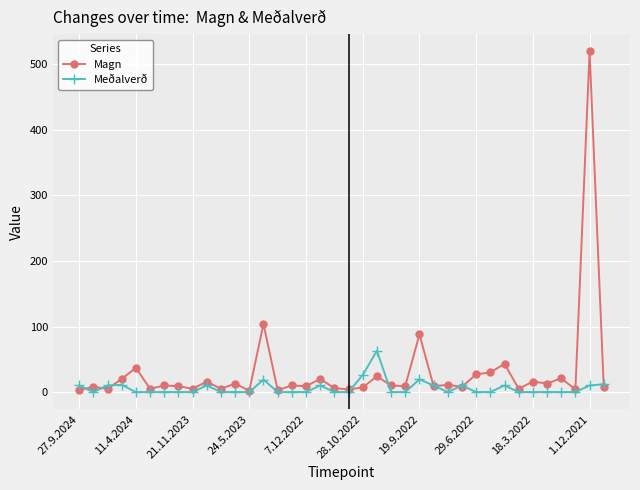

Is this an area chart (filled region under the line)?

No